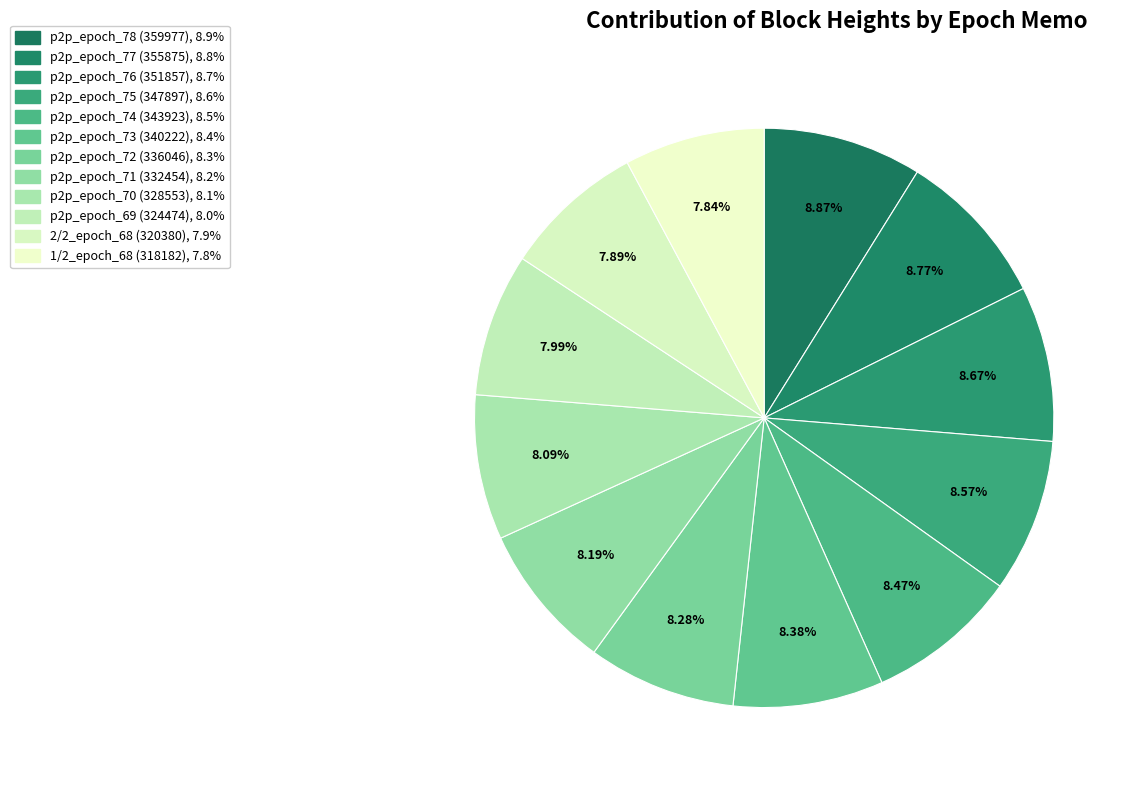

What percentage is the p2p_epoch_77 (355875) slice, to the nearest percent?

9%